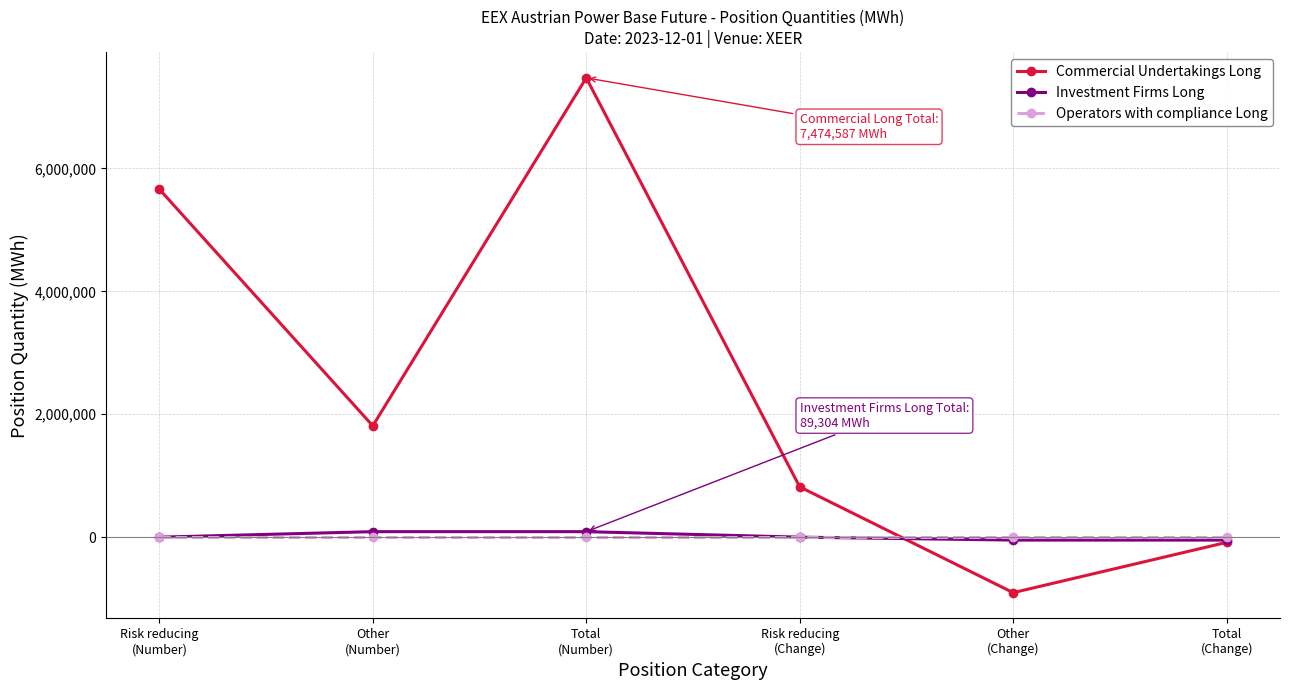

True or false: Commercial Undertakings Long has more than 1 points higher than both neighbors.

False